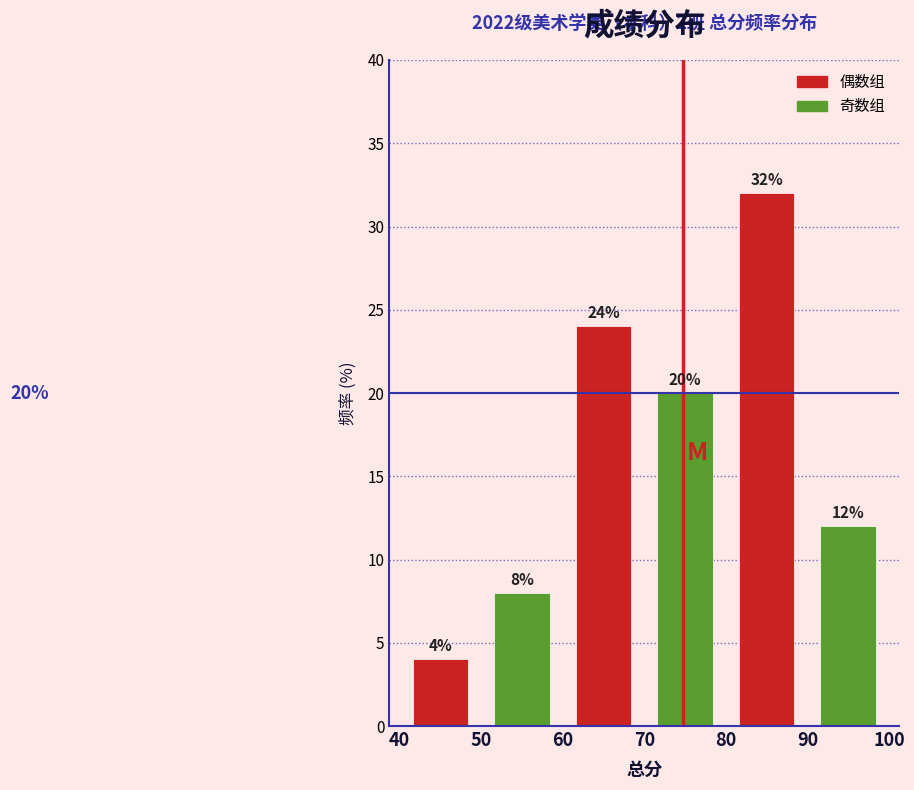

Reading left to right, transcribe this chart: for each bar, give the range it covers on the x-axis and its height.

40 to 50: 4
50 to 60: 8
60 to 70: 24
70 to 80: 20
80 to 90: 32
90 to 100: 12